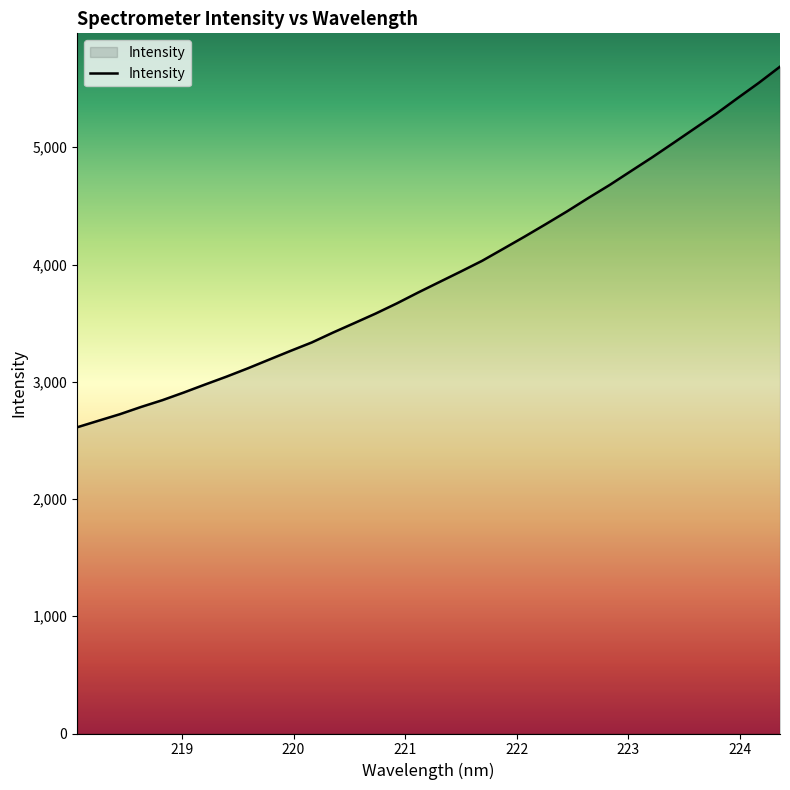

What is the maximum value shown in the chart?

5687.4